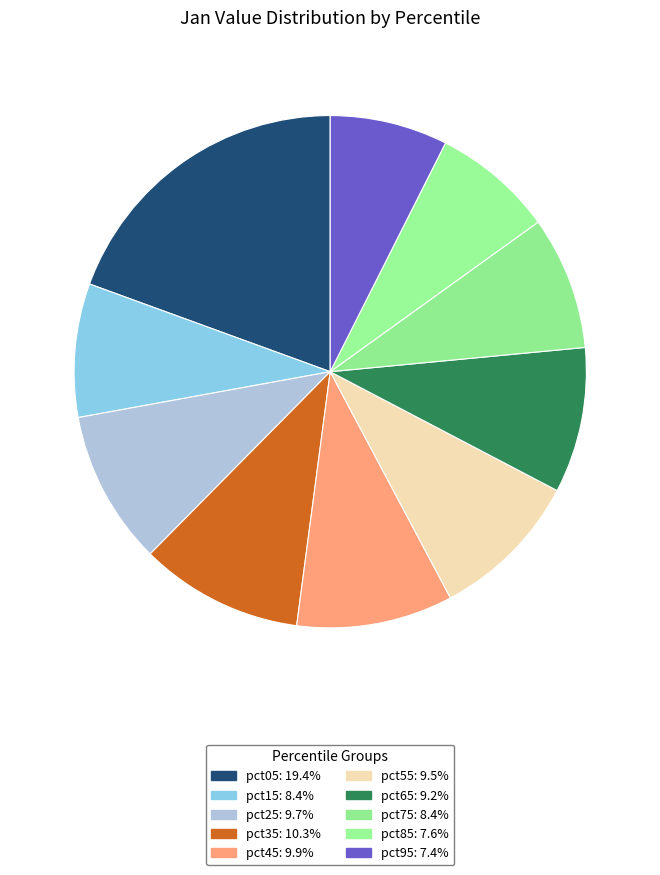

How much of the chart is everything except pct65?

90.8%